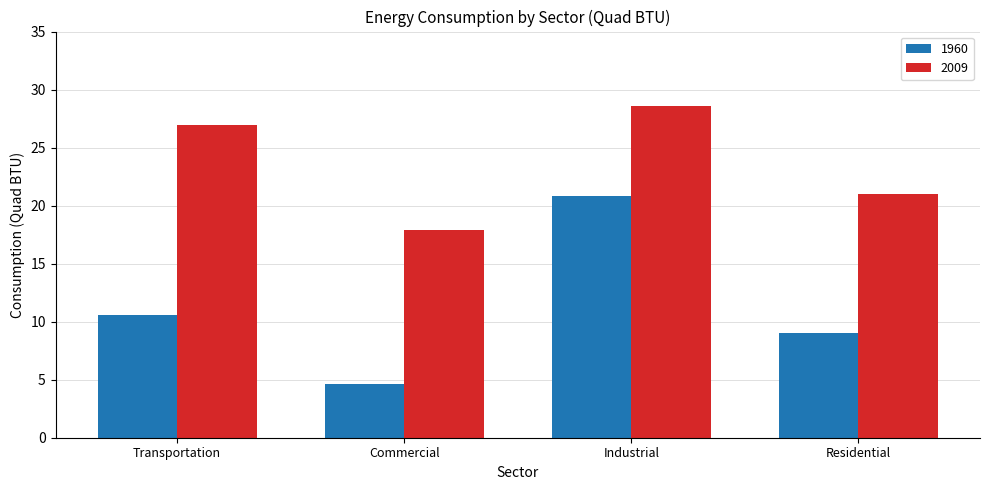

Rank the series by their average value, from lowest to highest.

1960, 2009